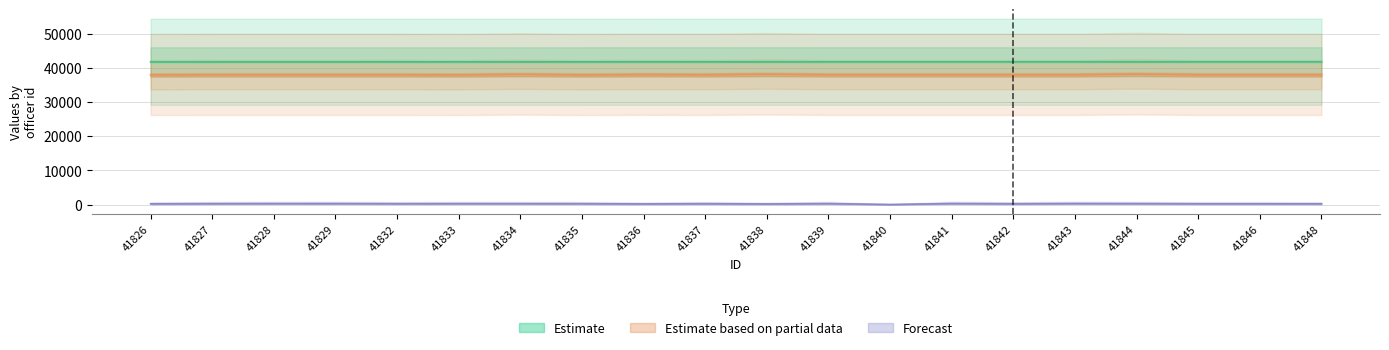

Where is the first local maximum for badge_number?

41829